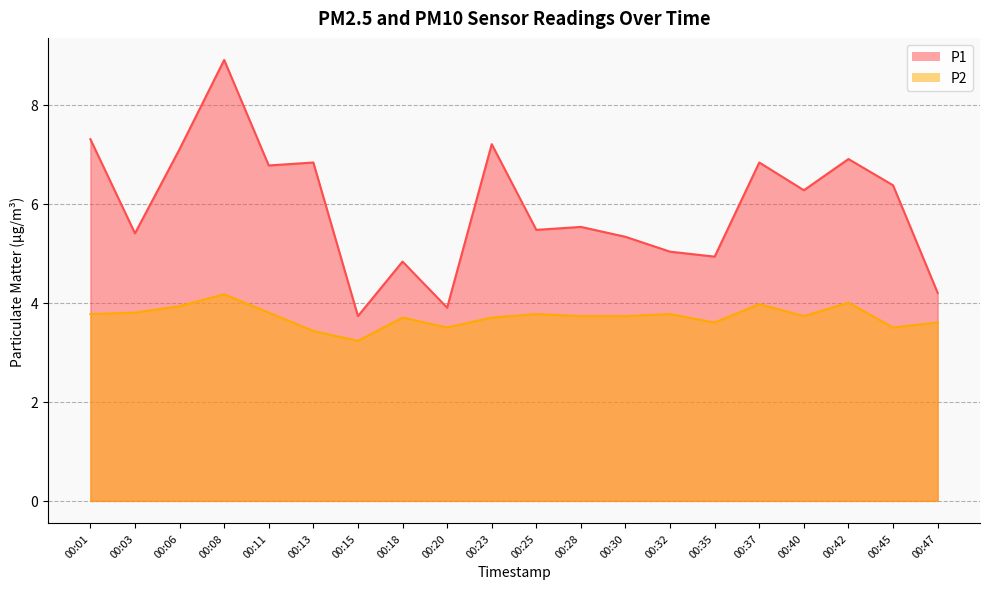

Reading left to right, what are all the values shown in this chart?

P1: 00:01=7.3	00:03=5.4	00:06=7.1	00:08=8.9	00:11=6.8	00:13=6.8	00:15=3.7	00:18=4.8	00:20=3.9	00:23=7.2	00:25=5.5	00:28=5.5	00:30=5.3	00:32=5.0	00:35=4.9	00:37=6.8	00:40=6.3	00:42=6.9	00:45=6.4	00:47=4.2
P2: 00:01=3.8	00:03=3.8	00:06=3.9	00:08=4.2	00:11=3.8	00:13=3.4	00:15=3.2	00:18=3.7	00:20=3.5	00:23=3.7	00:25=3.8	00:28=3.7	00:30=3.7	00:32=3.8	00:35=3.6	00:37=4.0	00:40=3.7	00:42=4.0	00:45=3.5	00:47=3.6